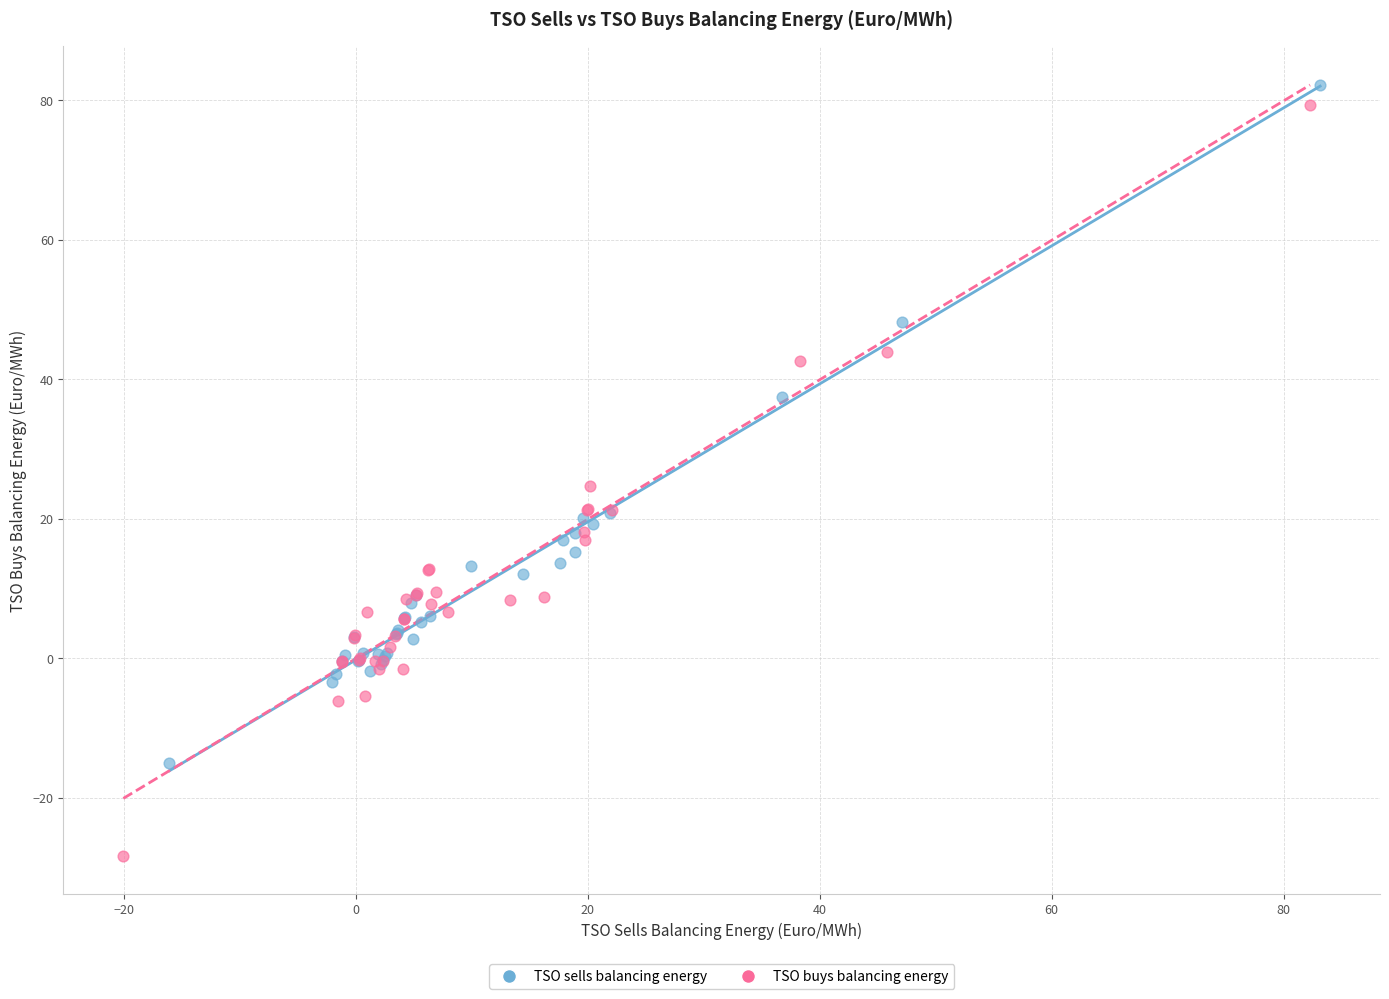

What are all the series names shown in the legend?

TSO sells balancing energy, TSO buys balancing energy